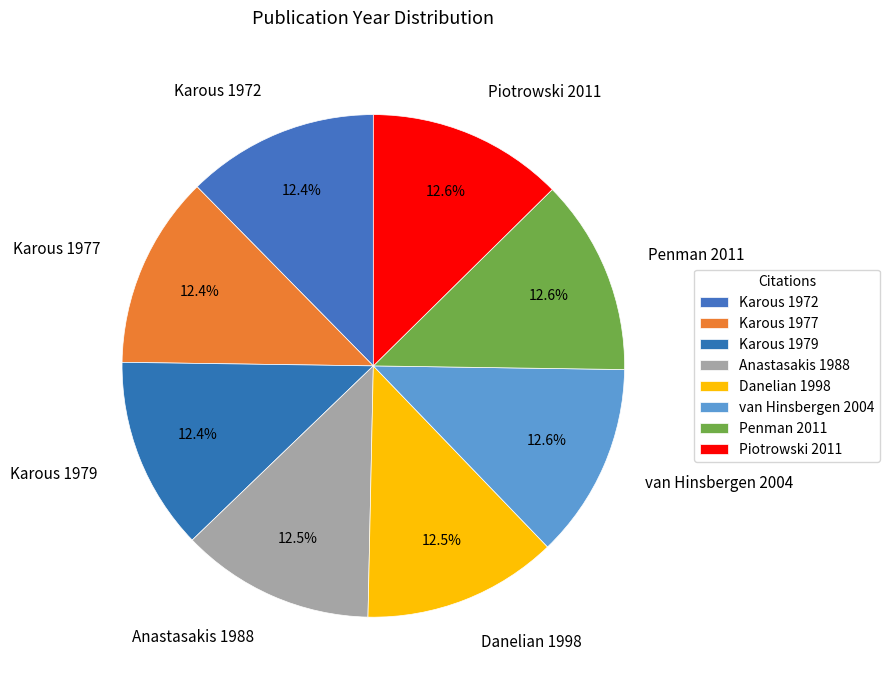

Is there any slice that represents more than half of the pie?

No